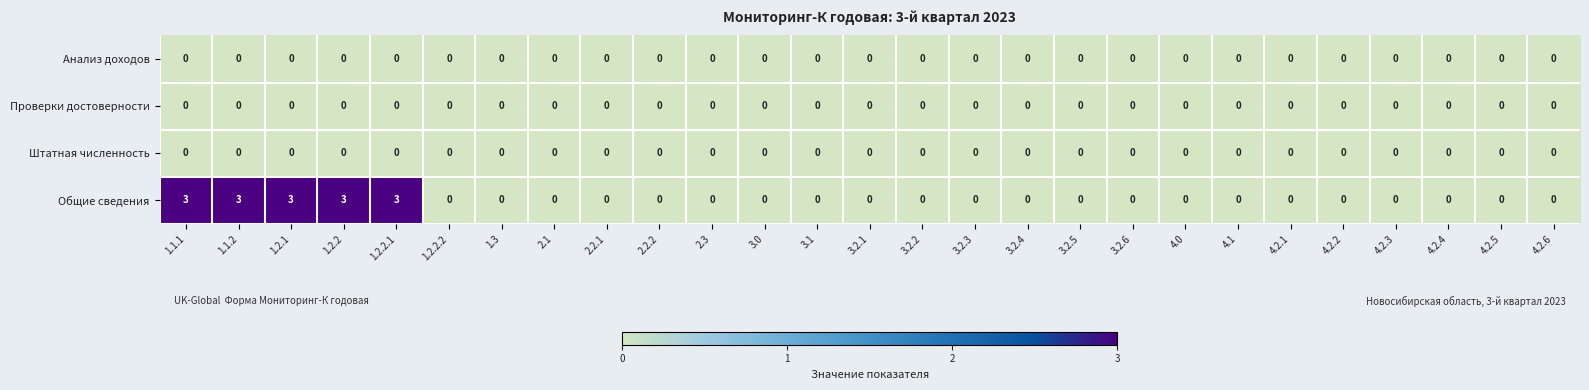

What is the maximum value shown in the chart?

3